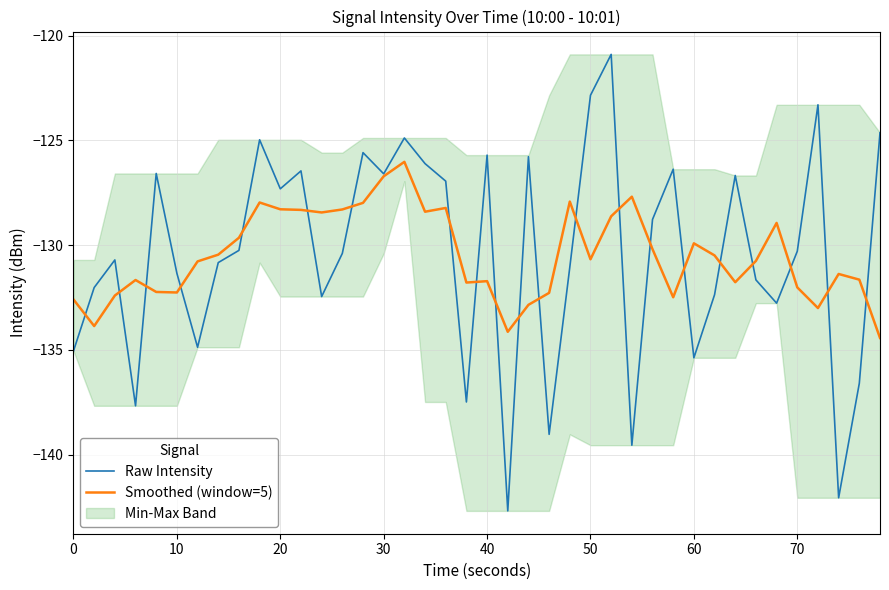

Which series ends up on top after the final intersection of Smoothed (window=5) and Raw Intensity?

Raw Intensity